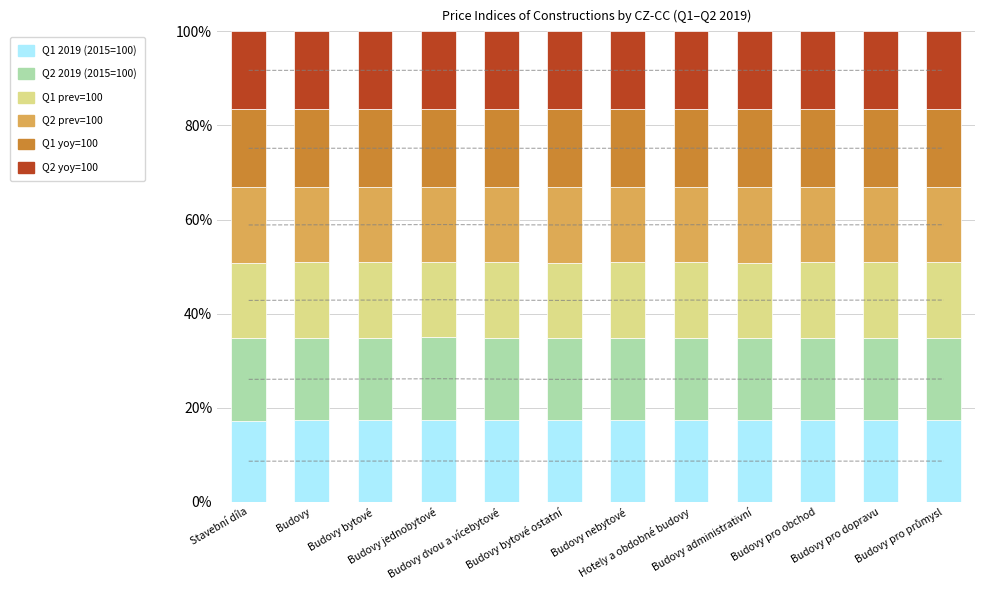

True or false: Q1 yoy=100 has a value of 16.5 at Budovy administrativní.

True